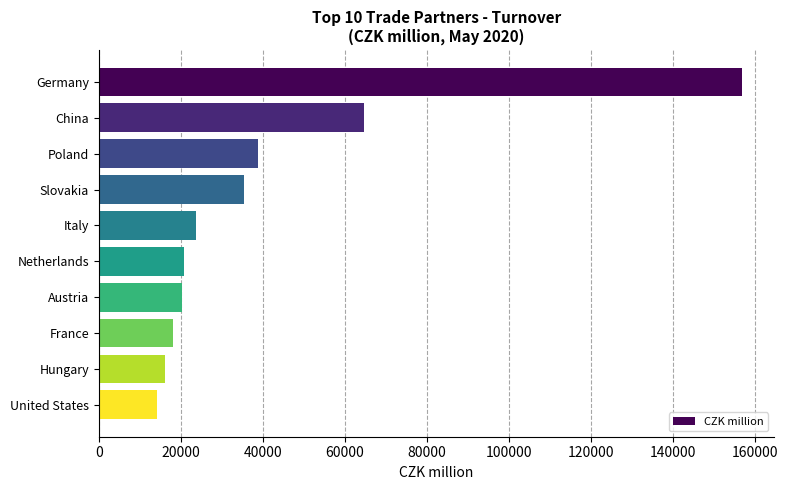

What is the sum of all values?

408623